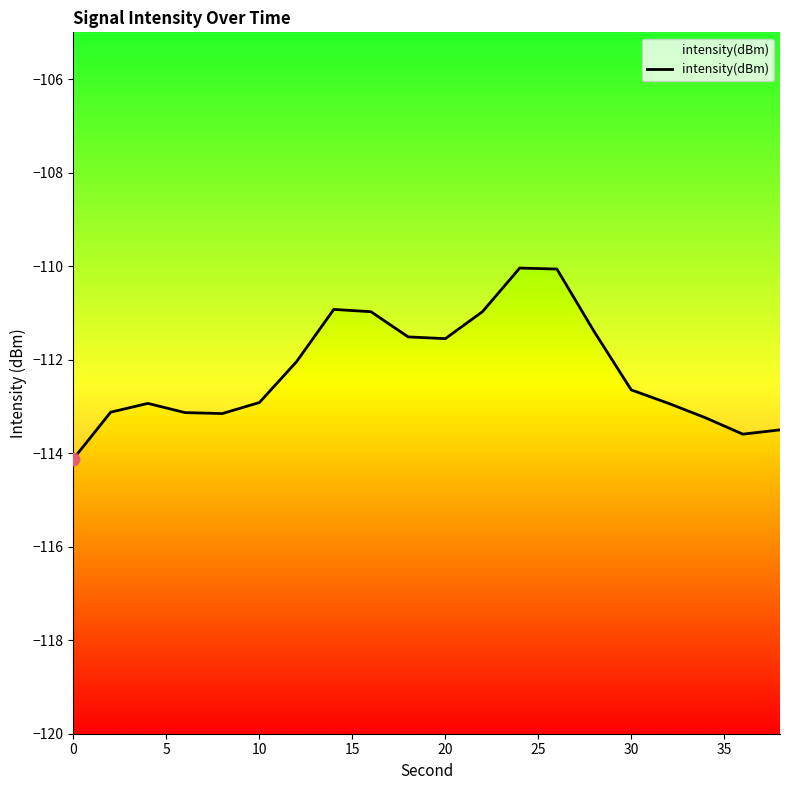

Between 10 and 5, which is larger?

10